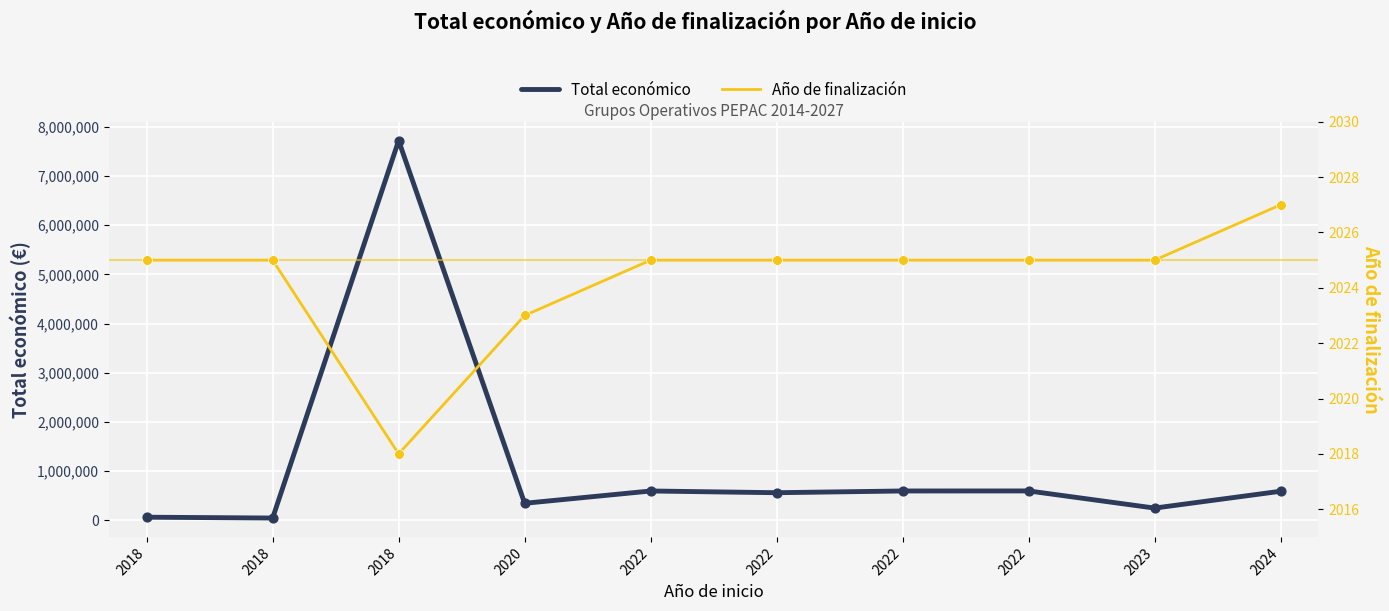

What are all the series names shown in the legend?

Total económico, Año de finalización